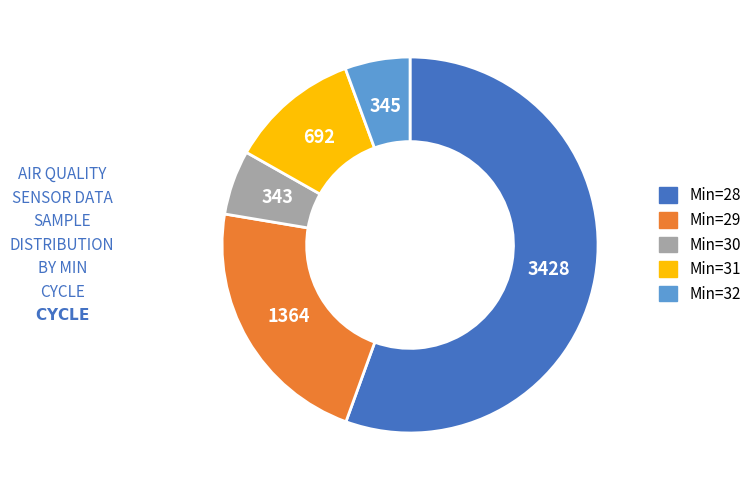

How many slices are in this pie chart?

5